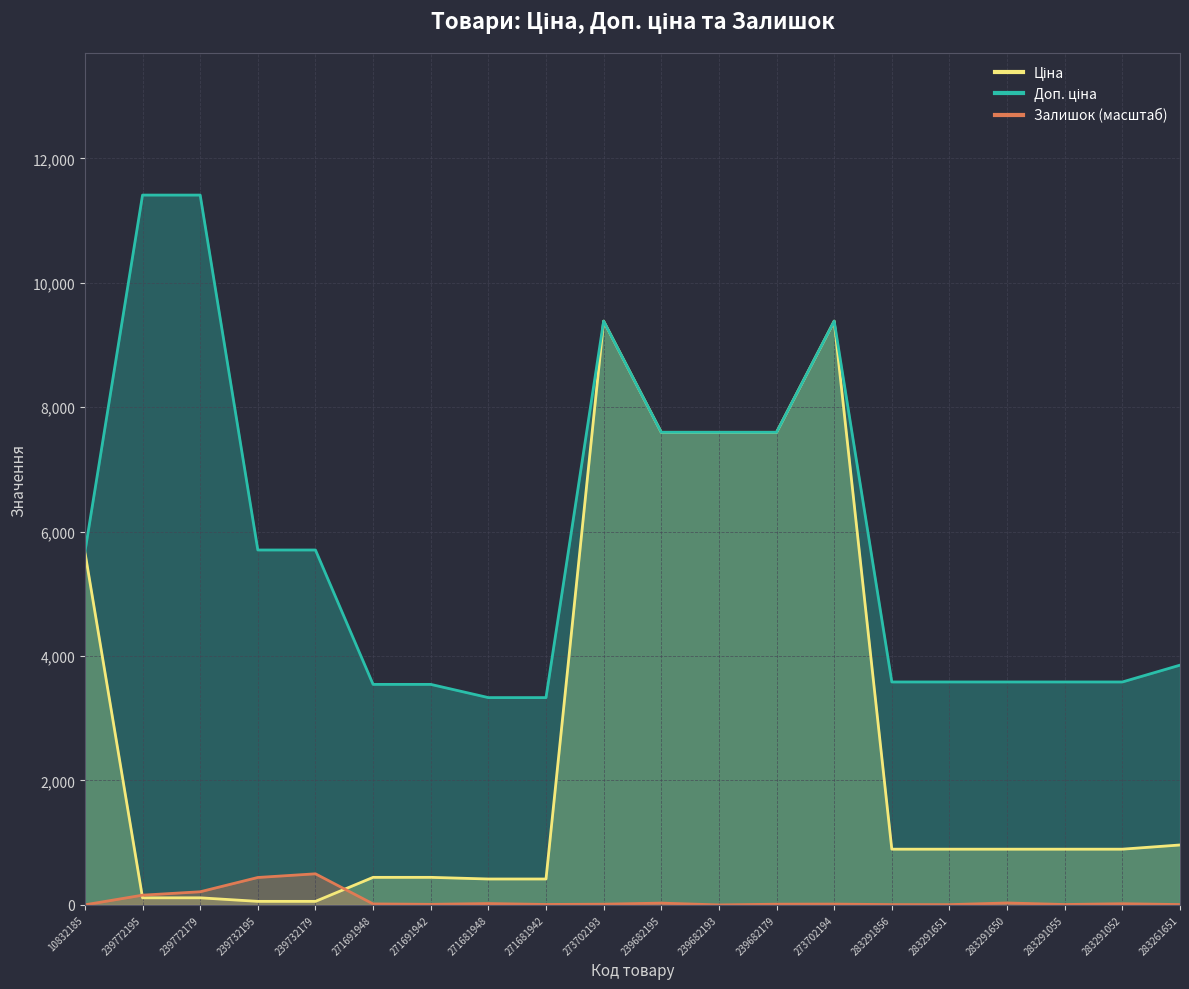

True or false: Залишок has more than 2 interior local peaks.

True